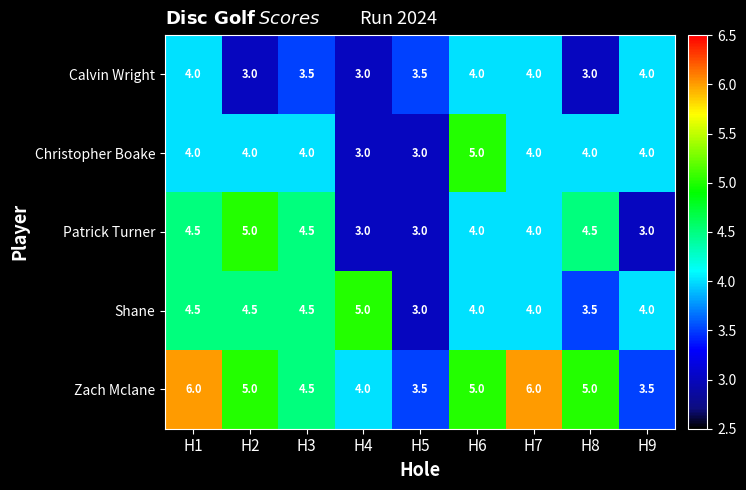

What is the highest value of the Zach Mclane series?

6.0